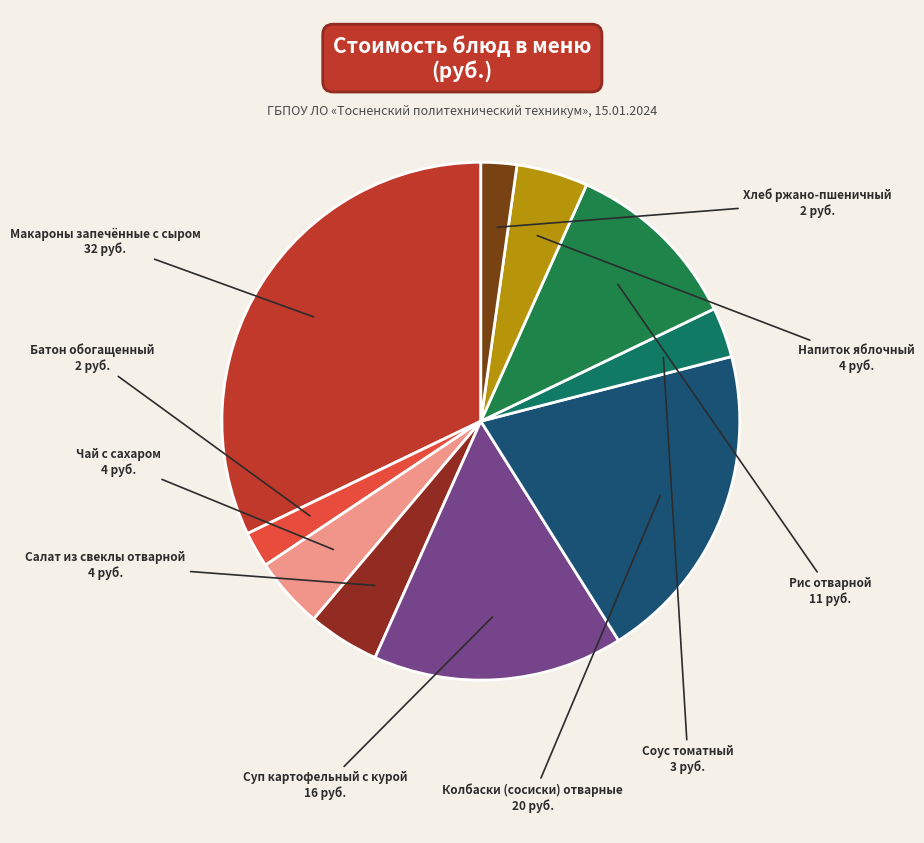

Is there any slice that represents more than half of the pie?

No